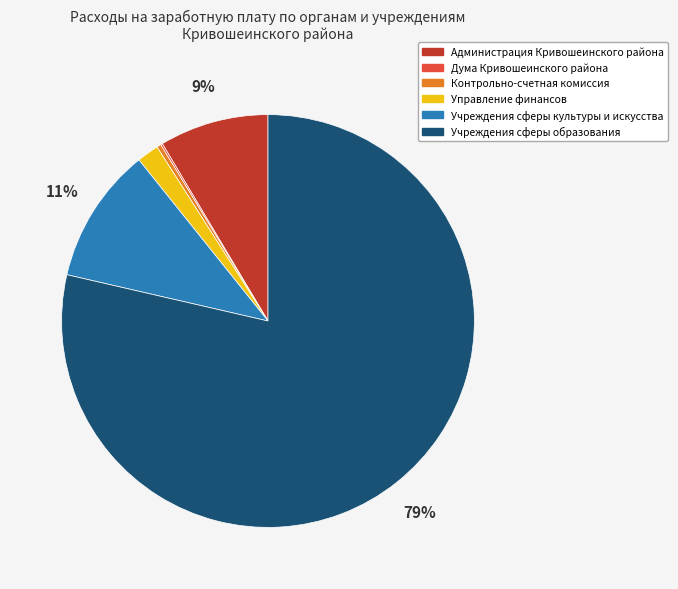

What is the largest slice in the pie chart?

Учреждения сферы образования